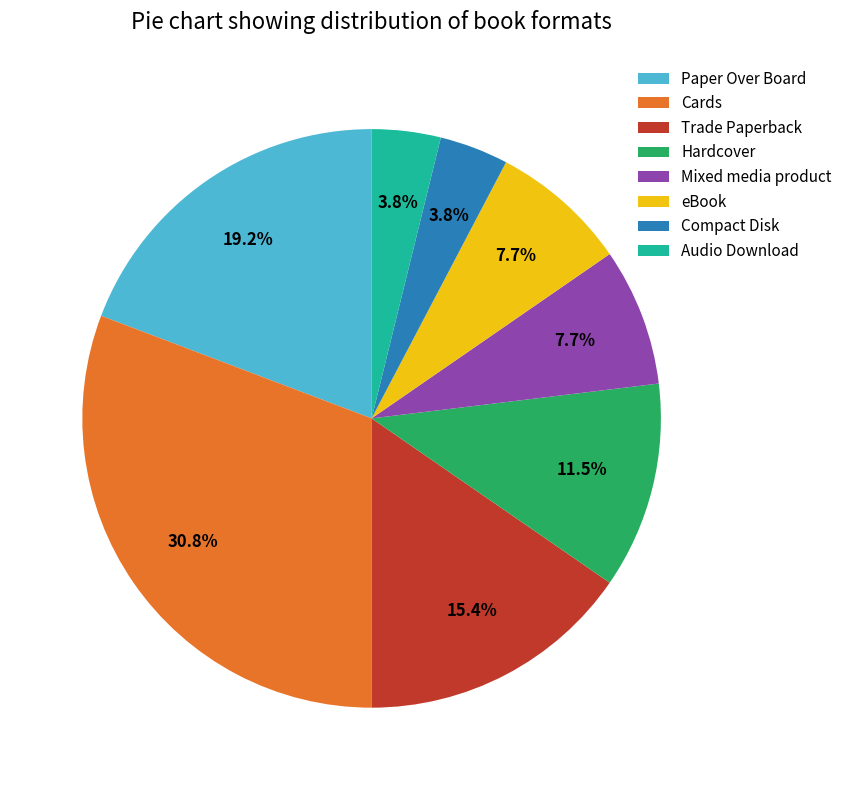

To the nearest percent, what portion does Trade Paperback represent?

15%